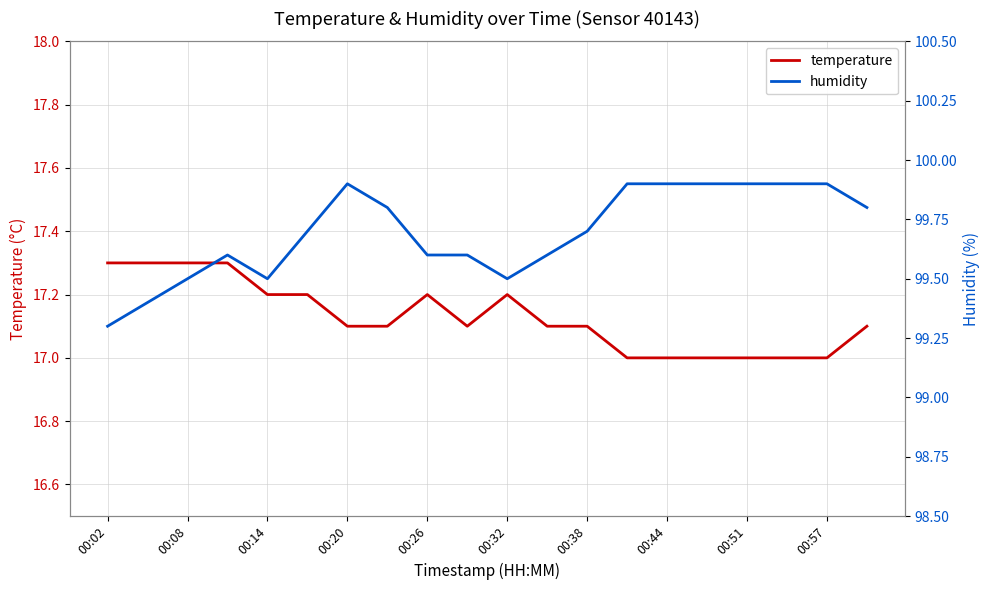

Is this an area chart (filled region under the line)?

No